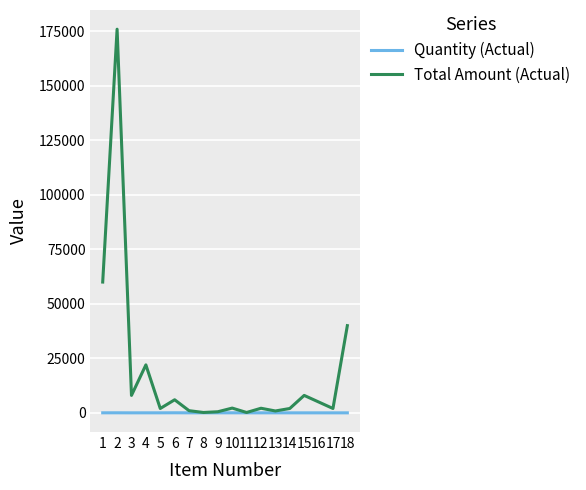

At which category is the sum across all series the highest?

2